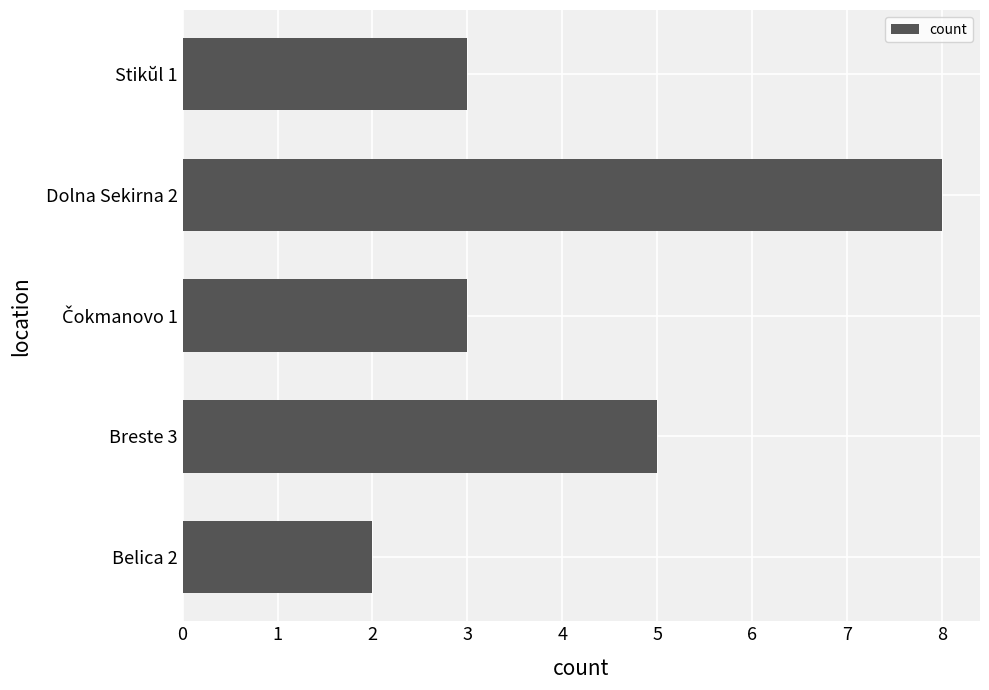

What is the greatest value displayed?

8